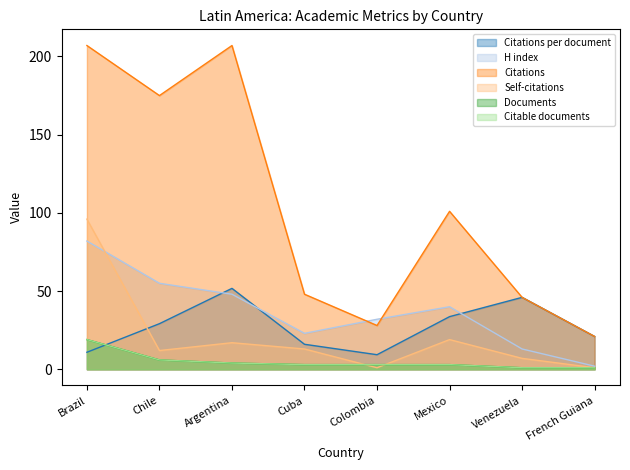

Which has a higher value, Brazil or Colombia?

Brazil